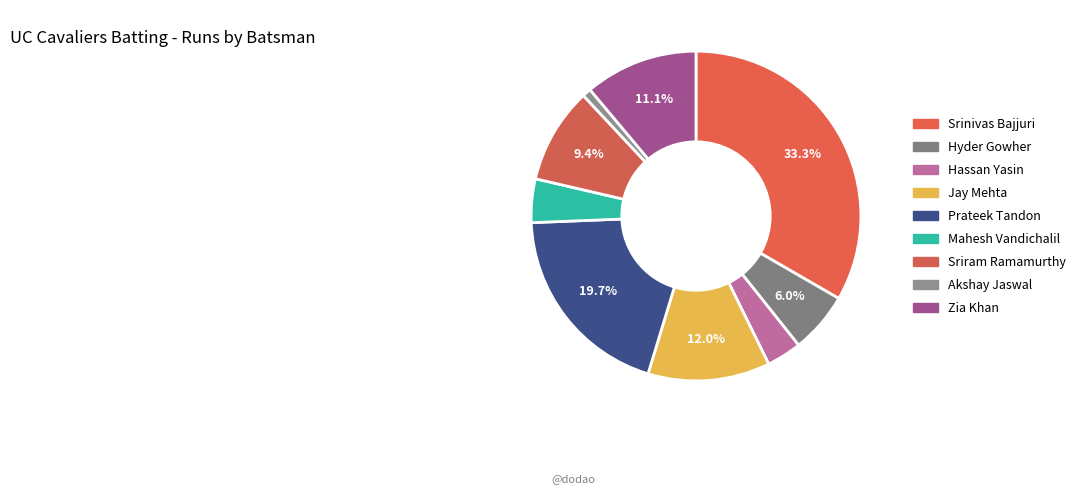

True or false: Hyder Gowher accounts for 6% of the total.

True